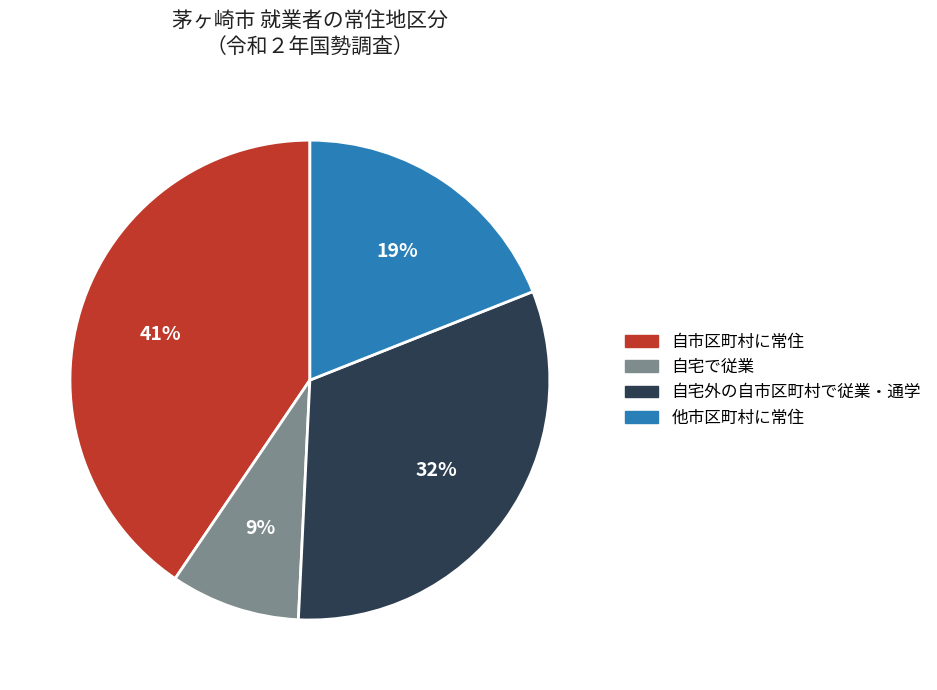

Does any single category account for the majority?

No